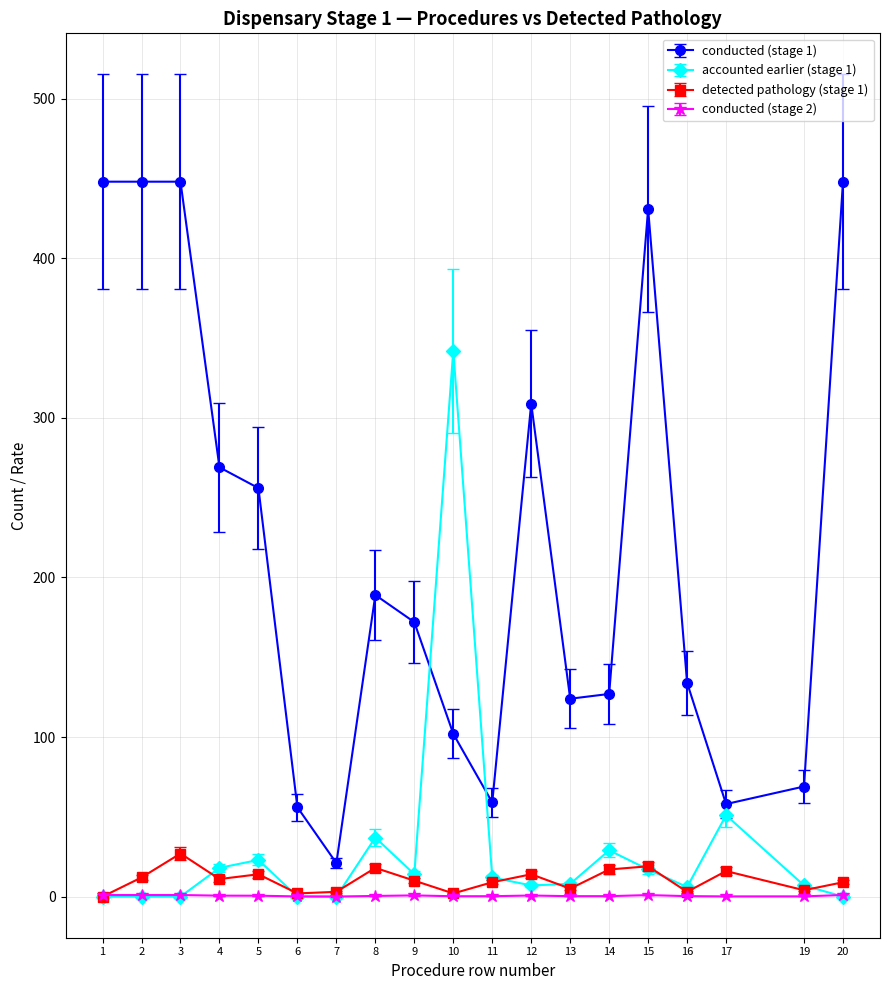

Which series has the widest spread of values?

conducted (stage 1)